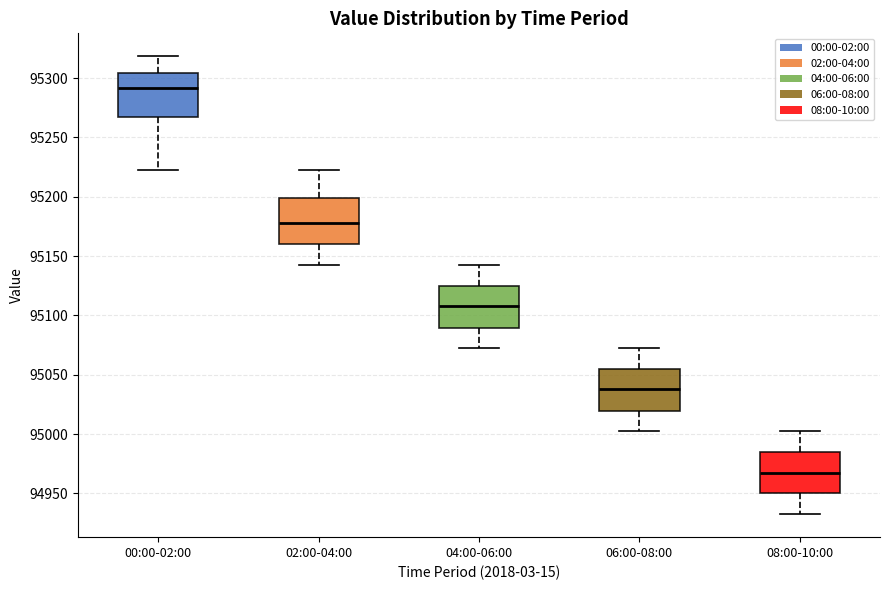

Reading left to right, transcribe this box plot: for each box, give where its median line is, the range the box spans, and where its two whiskers end, as read against the y-axis. The values are not printed on the chart, so give them approximately, as read against the axis.

00:00-02:00: median 95290, box 95265 to 95305, whiskers 95225 to 95320
02:00-04:00: median 95180, box 95160 to 95200, whiskers 95140 to 95225
04:00-06:00: median 95110, box 95090 to 95125, whiskers 95075 to 95140
06:00-08:00: median 95040, box 95020 to 95055, whiskers 95005 to 95075
08:00-10:00: median 94970, box 94950 to 94985, whiskers 94930 to 95005